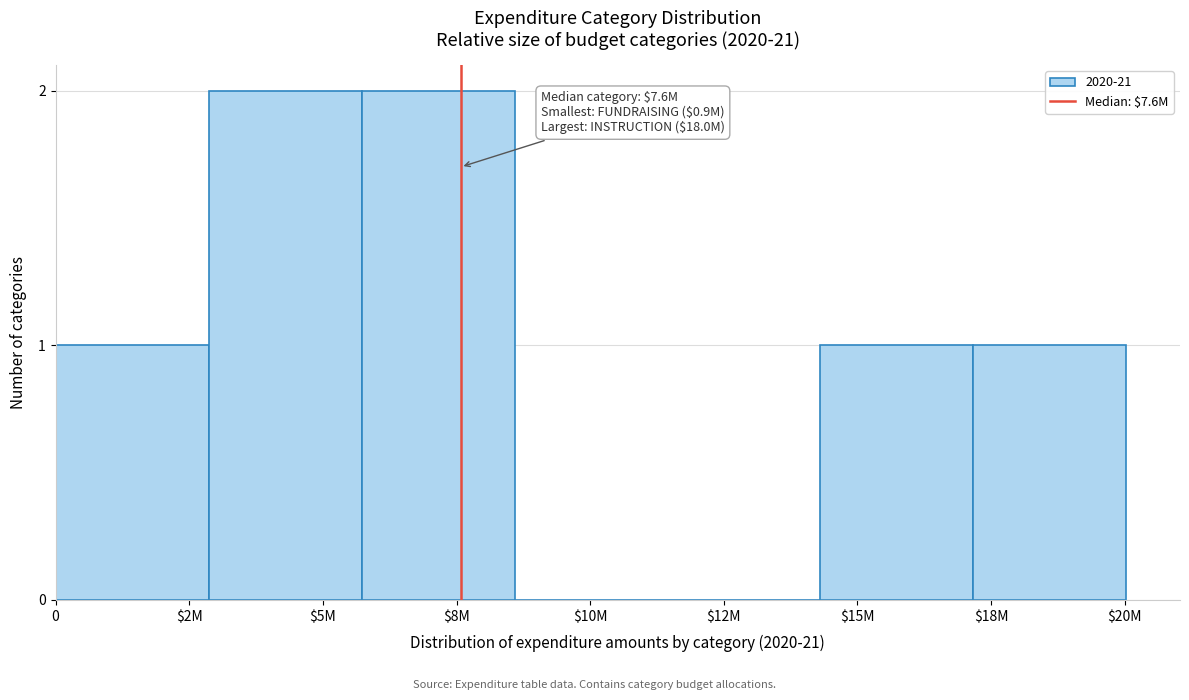

What is the sum of all values?

7